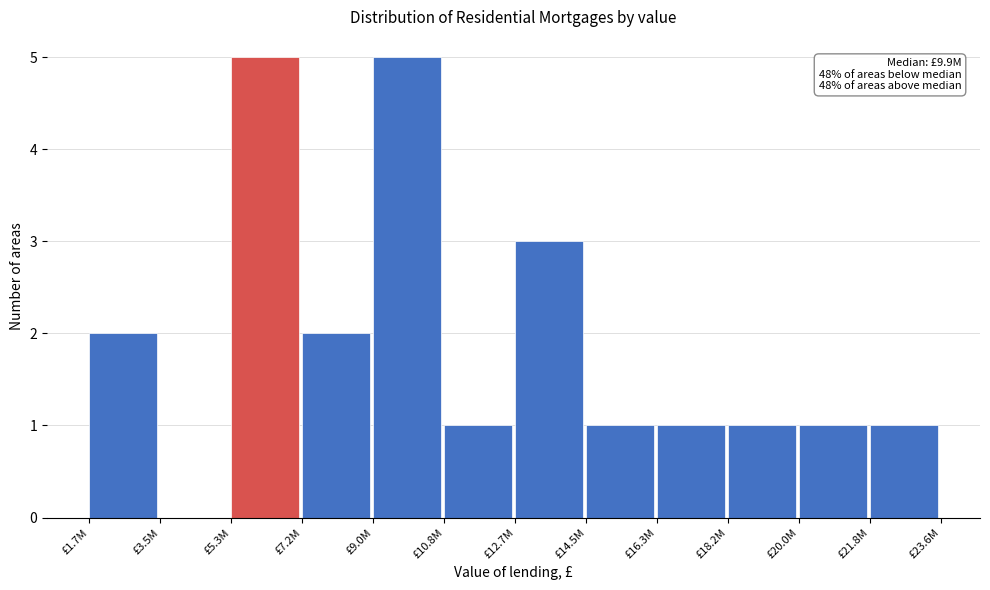

Reading left to right, what are all the values shown in this chart?

£1.7M=2	£3.5M=0	£5.3M=5	£7.2M=2	£9.0M=5	£10.8M=1	£12.7M=3	£14.5M=1	£16.3M=1	£18.2M=1	£20.0M=1	£21.8M=1